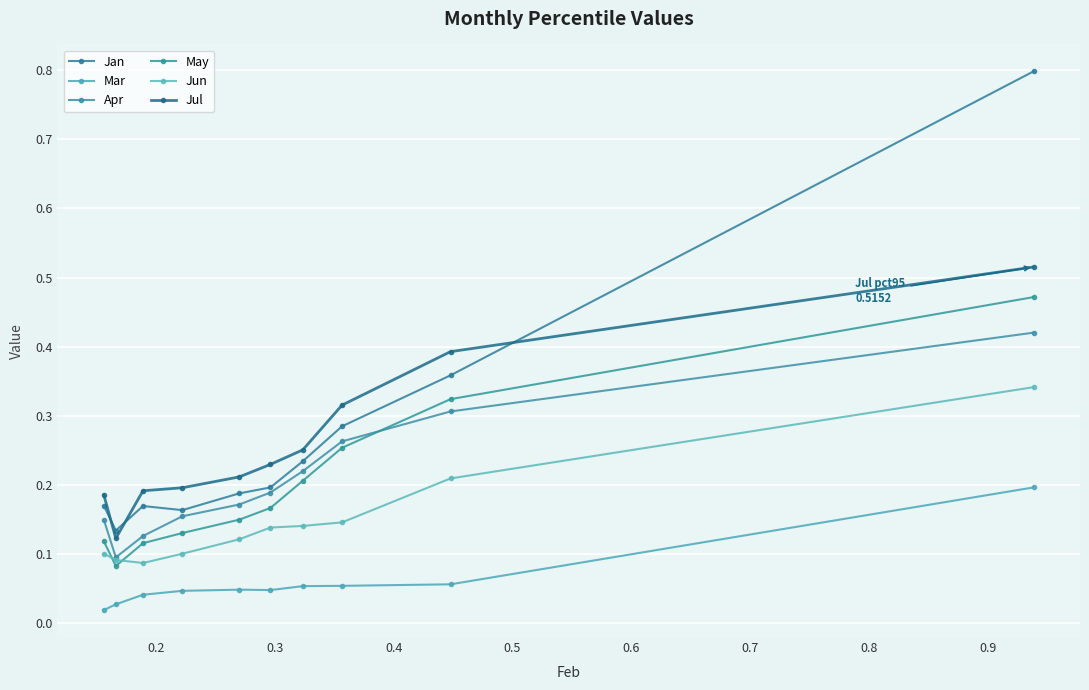

How many series are shown in this chart?

6